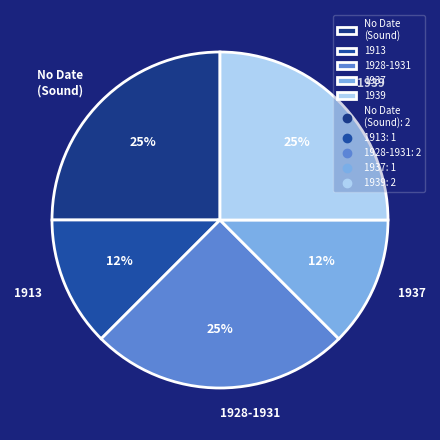

Between 1939 and 1937, which is larger?

1939